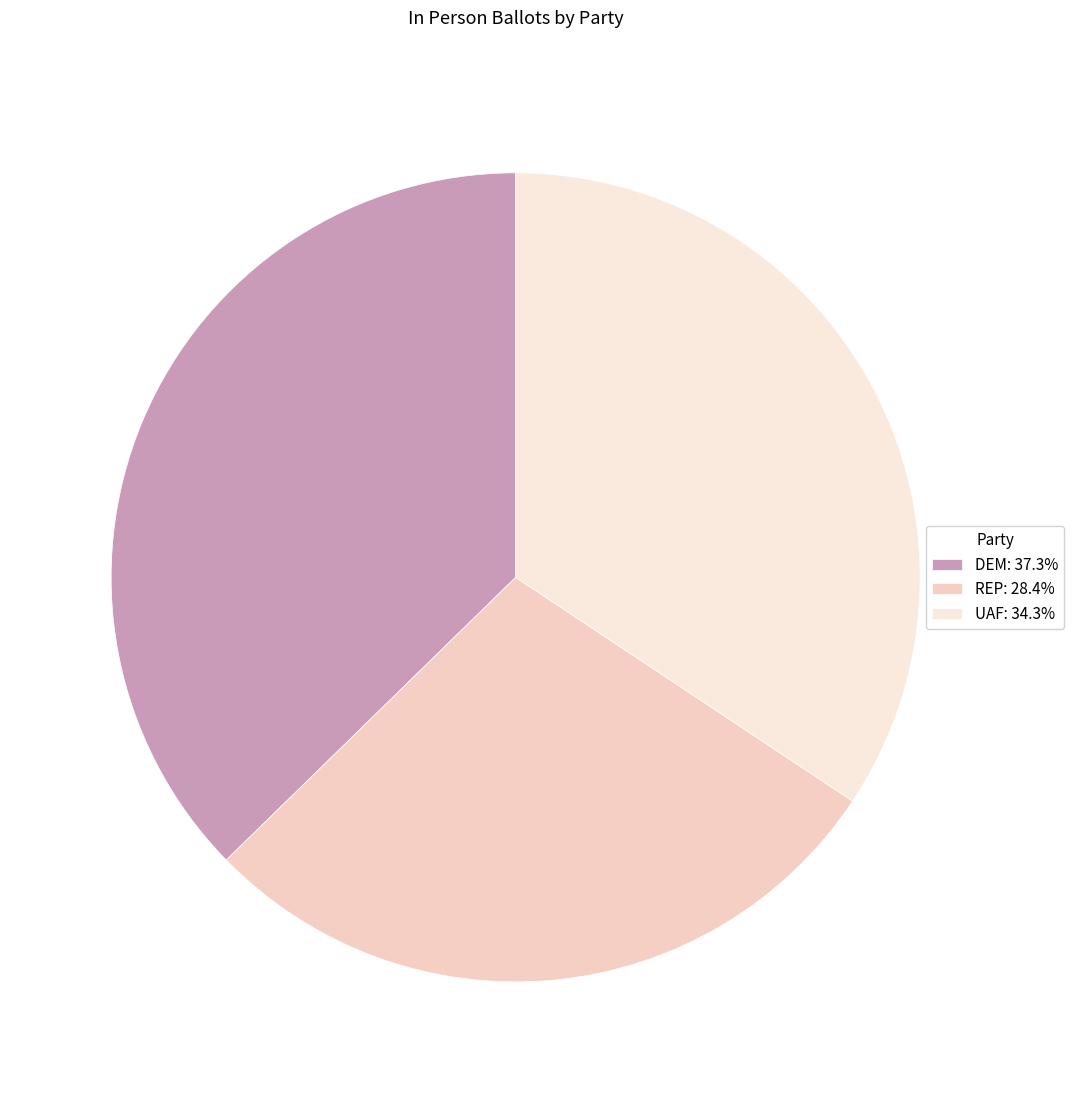

How many segments does this pie chart have?

3